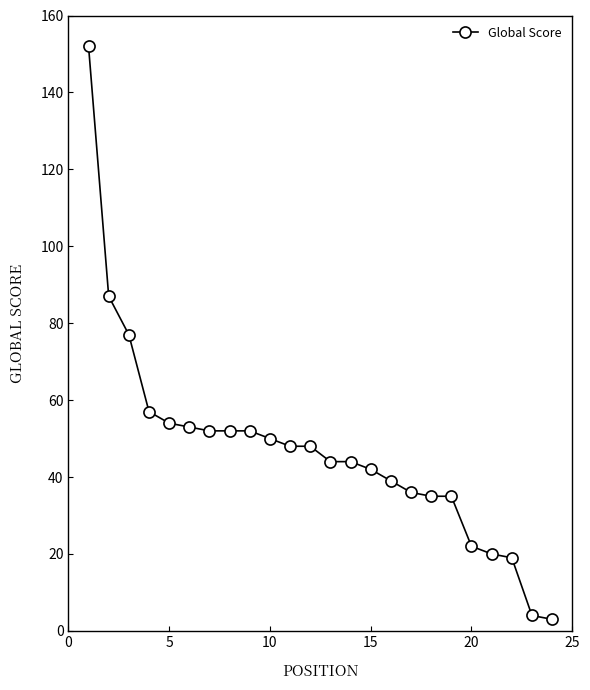

Reading left to right, extract all data points from this chart.

152	87	77	57	54	53	52	52	52	50	48	48	44	44	42	39	36	35	35	22	20	19	4	3